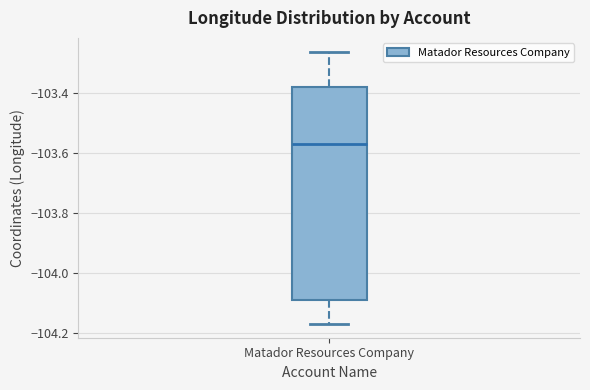

Where does the upper whisker of the box for Matador Resources Company end on the y-axis? The values are not printed on the chart, so give them approximately, as read against the axis.

-103.26